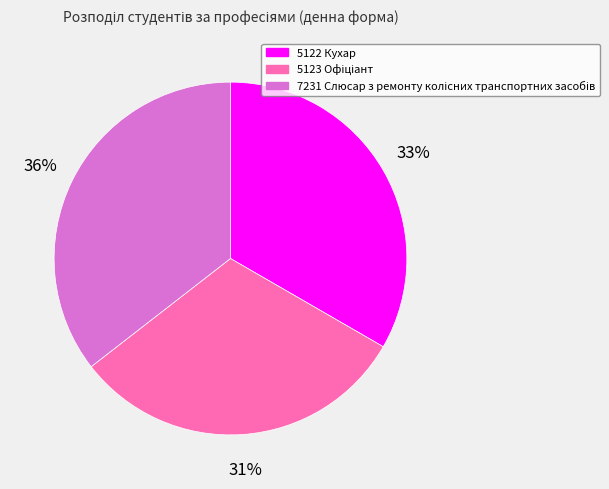

Does any single category account for the majority?

No